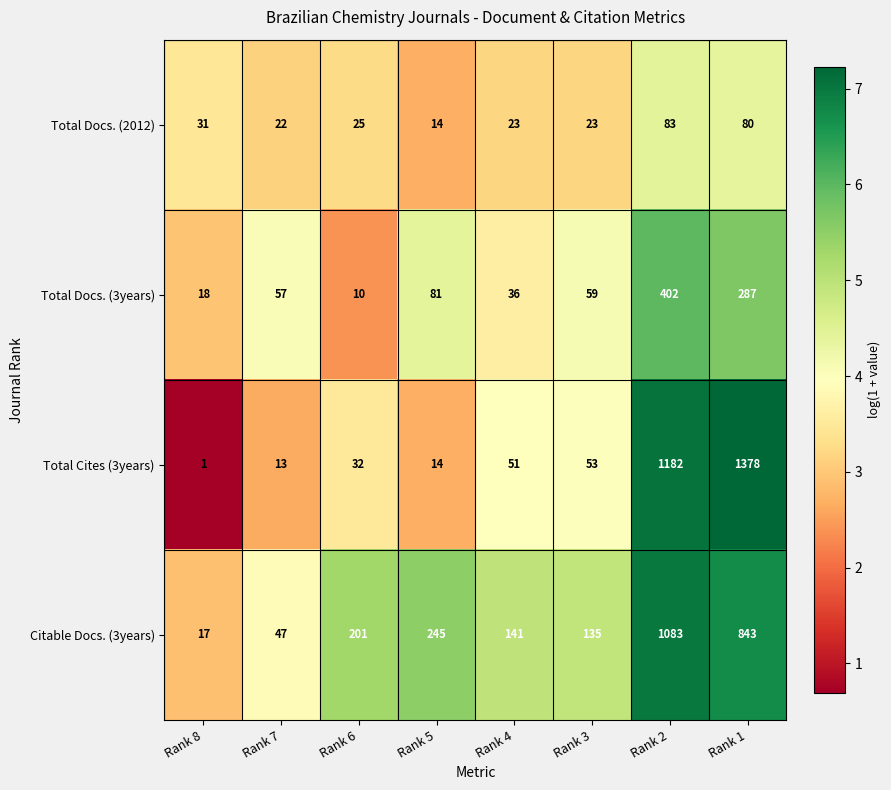

List the series in order of their peak value, lowest first.

Total Docs. (2012), Total Docs. (3years), Citable Docs. (3years), Total Cites (3years)